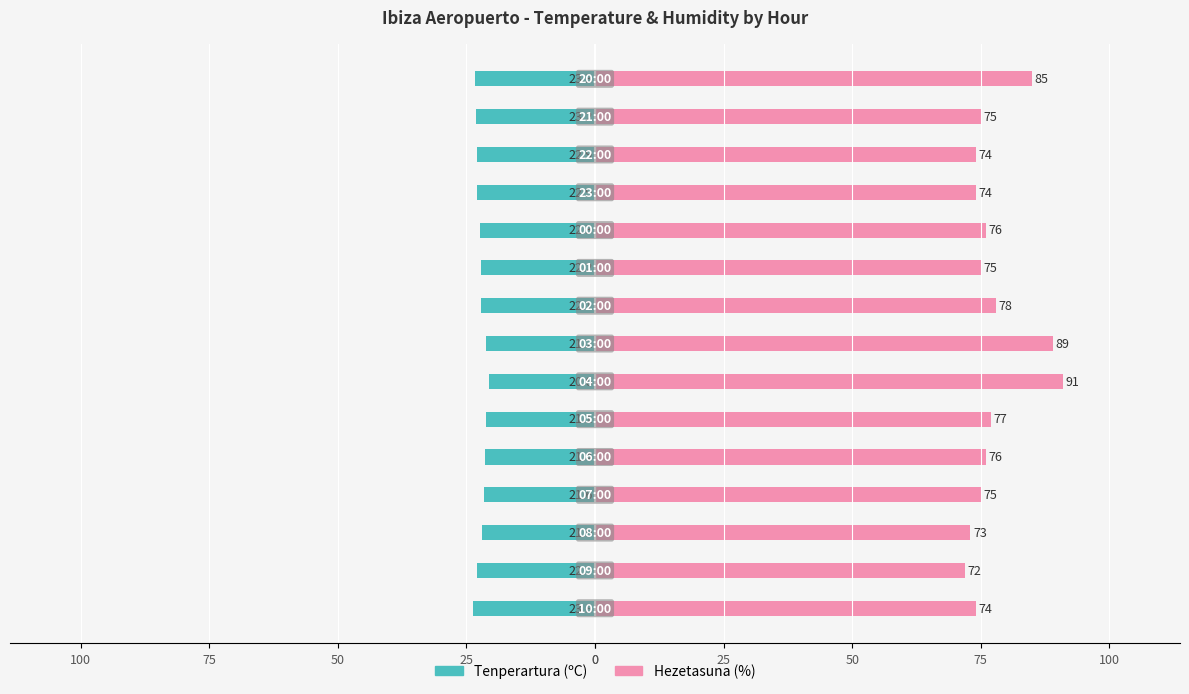

What is the minimum value shown in the chart?

-23.8